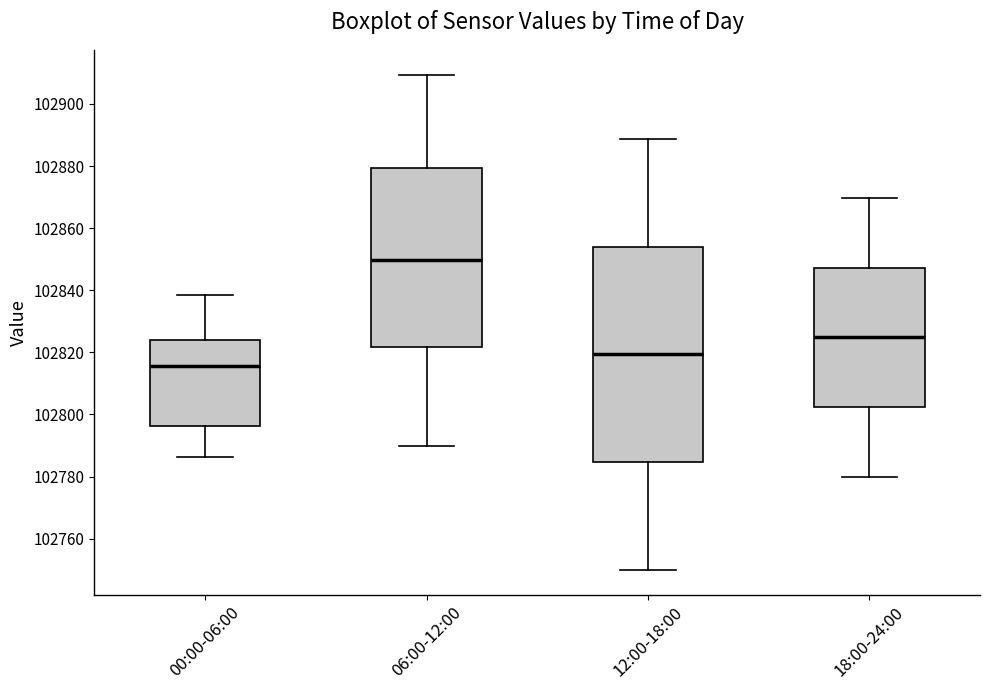

Which box has the lowest median line?

00:00-06:00